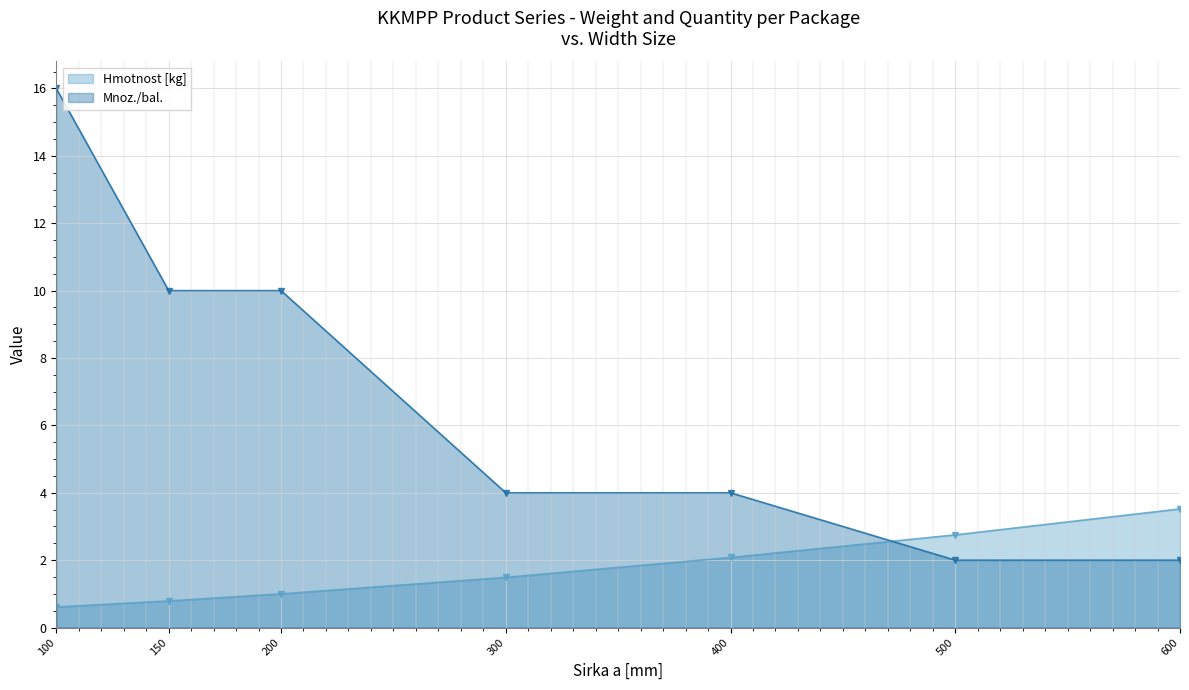

The Hmotnost [kg] series shows 0.2 at 150. True or false?

False